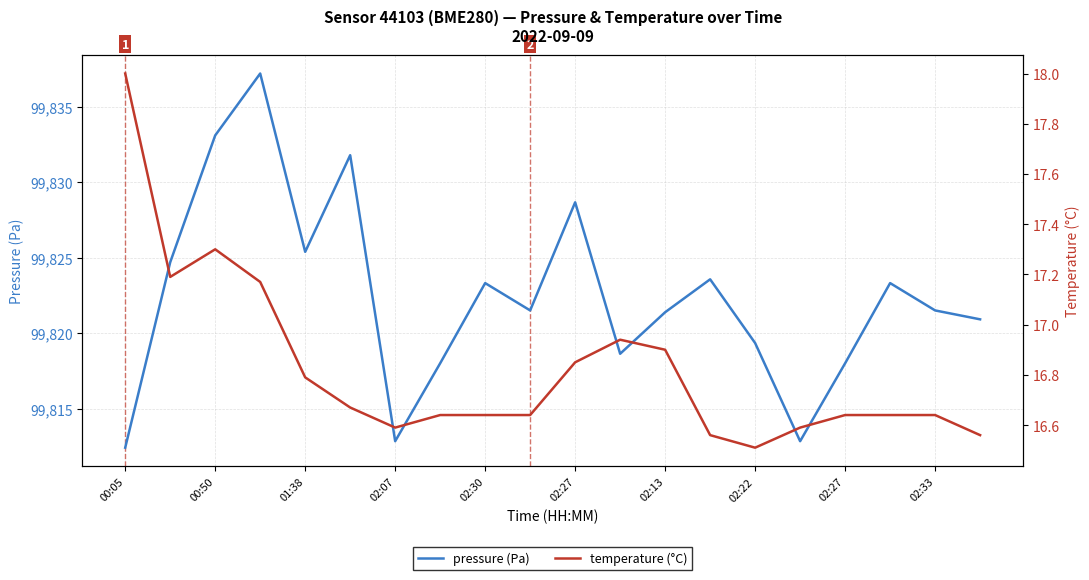

True or false: pressure (Pa) and temperature (°C) cross at least once.

False